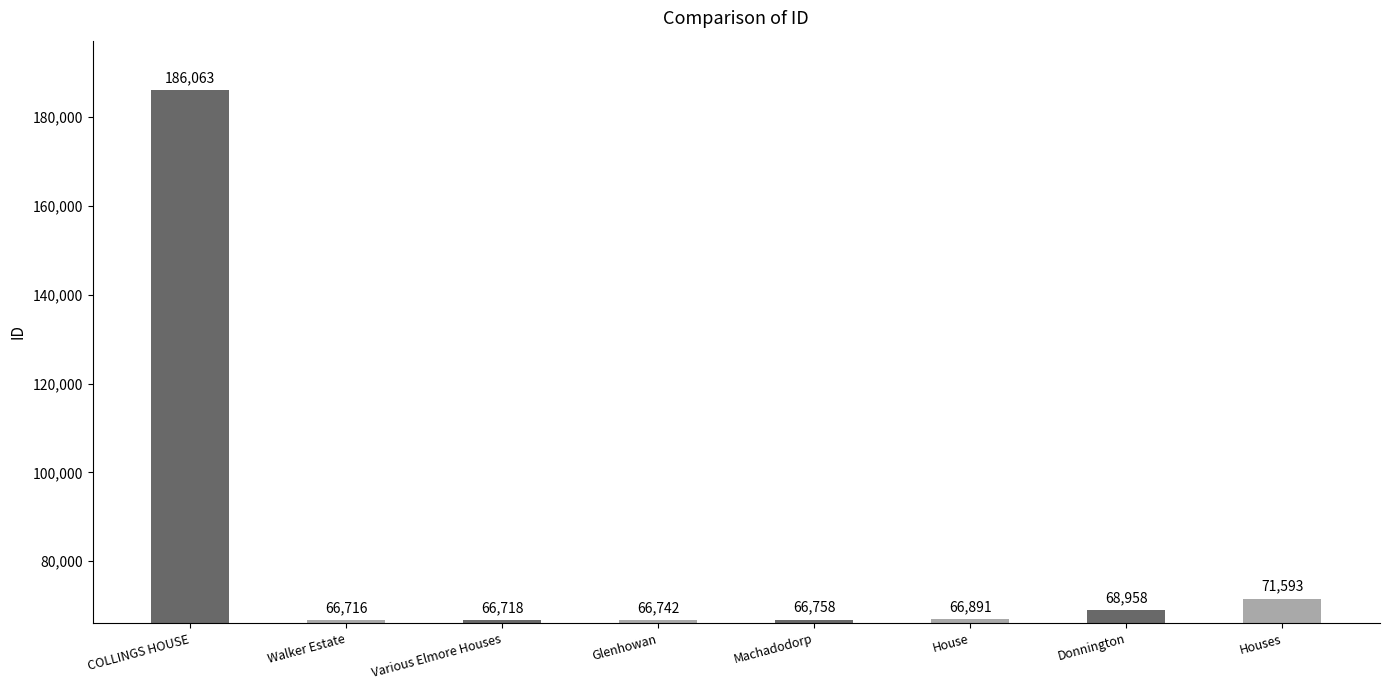

The chart shows a value of 39772 at Houses. True or false?

False